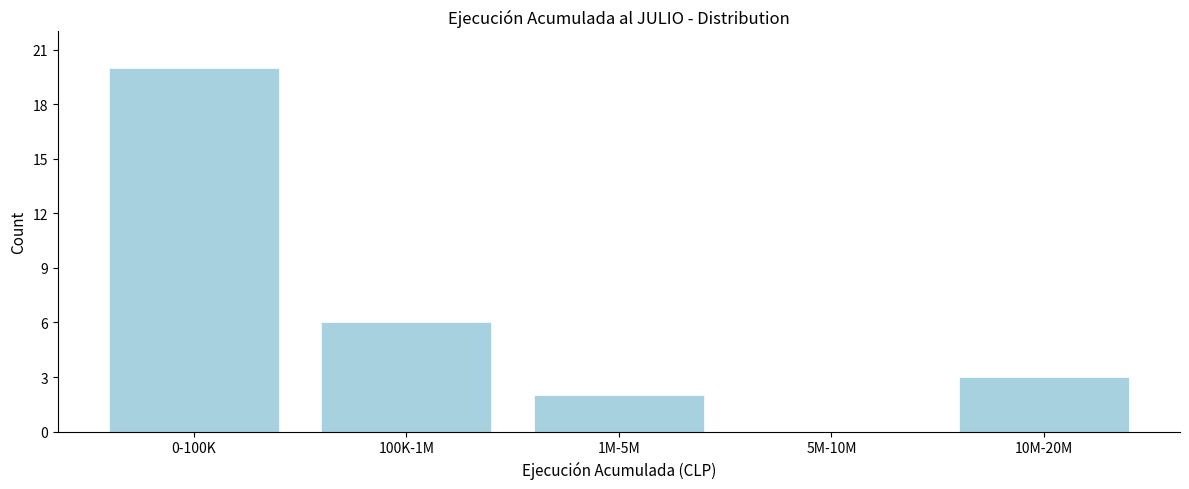

Reading left to right, what are all the values shown in this chart?

0-100K=20	100K-1M=6	1M-5M=2	5M-10M=0	10M-20M=3